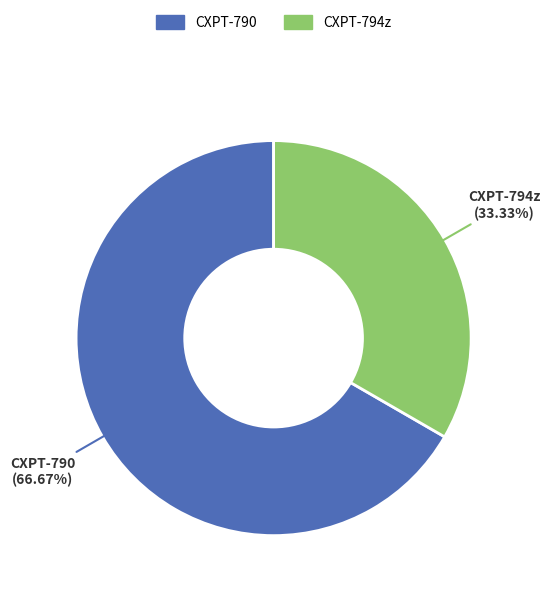

To the nearest percent, what percentage of the pie is CXPT-794z?

33%